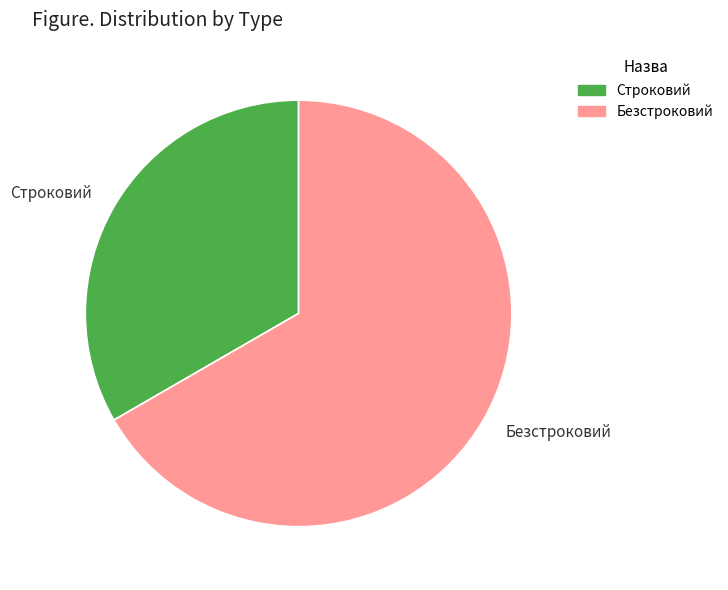

How many segments does this pie chart have?

2